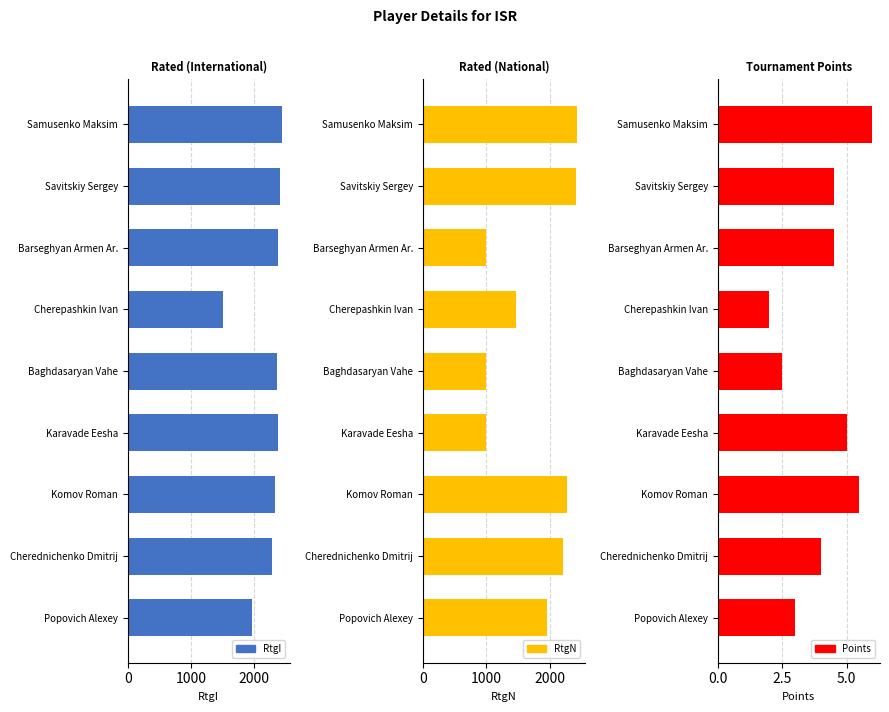

What position from the right is Baghdasaryan Vahe?

5